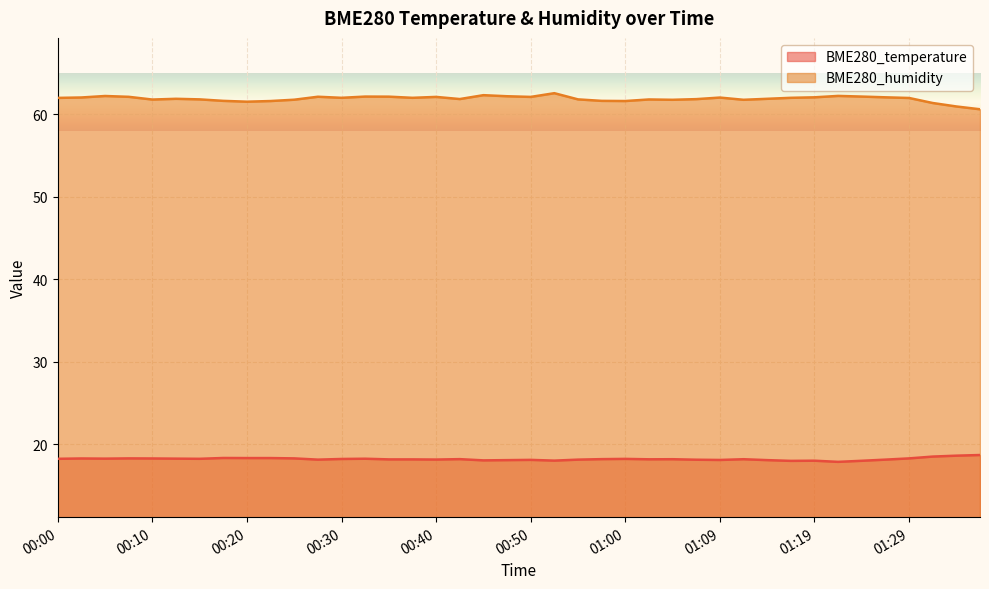

Reading right to left, transcribe all the data shown in this chart.

BME280_temperature: 01:37=18.7	01:34=18.6	01:32=18.5	01:29=18.3	01:27=18.1	01:24=18.0	01:22=17.9	01:19=18.0	01:17=18.0	01:14=18.1	01:12=18.2	01:09=18.1	01:07=18.1	01:04=18.2	01:02=18.2	01:00=18.2	00:57=18.2	00:55=18.1	00:52=18.0	00:50=18.1	00:47=18.1	00:45=18.0	00:42=18.2	00:40=18.1	00:37=18.2	00:35=18.2	00:32=18.2	00:30=18.2	00:27=18.1	00:25=18.3	00:23=18.3	00:20=18.3	00:18=18.3	00:15=18.2	00:13=18.2	00:10=18.3	00:08=18.3	00:05=18.2	00:03=18.3	00:00=18.2
BME280_humidity: 01:37=60.6	01:34=61.0	01:32=61.4	01:29=62.0	01:27=62.1	01:24=62.1	01:22=62.2	01:19=62.1	01:17=62.0	01:14=61.9	01:12=61.8	01:09=62.0	01:07=61.8	01:04=61.8	01:02=61.8	01:00=61.6	00:57=61.6	00:55=61.8	00:52=62.6	00:50=62.1	00:47=62.2	00:45=62.3	00:42=61.9	00:40=62.1	00:37=62.0	00:35=62.1	00:32=62.1	00:30=62.0	00:27=62.1	00:25=61.8	00:23=61.6	00:20=61.5	00:18=61.6	00:15=61.8	00:13=61.9	00:10=61.8	00:08=62.1	00:05=62.2	00:03=62.0	00:00=62.0